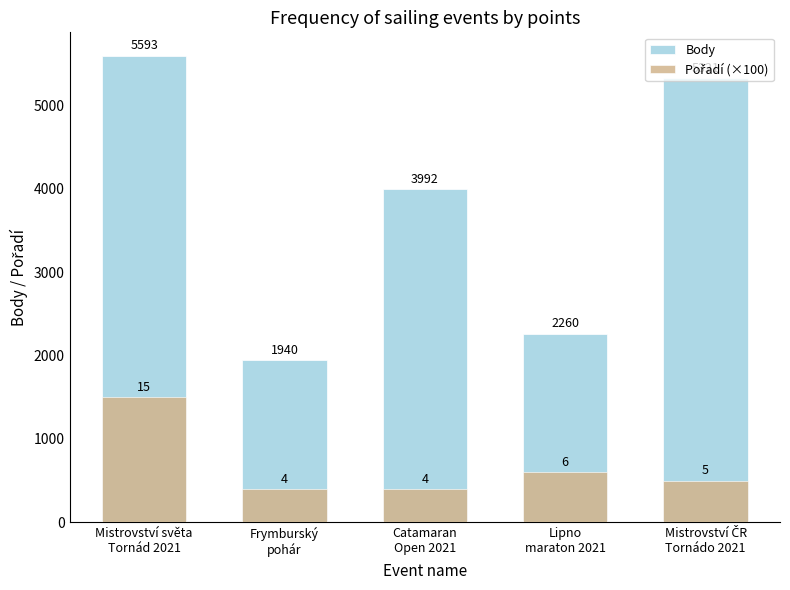

List the series in order of their peak value, lowest first.

Pořadí (×100), Body